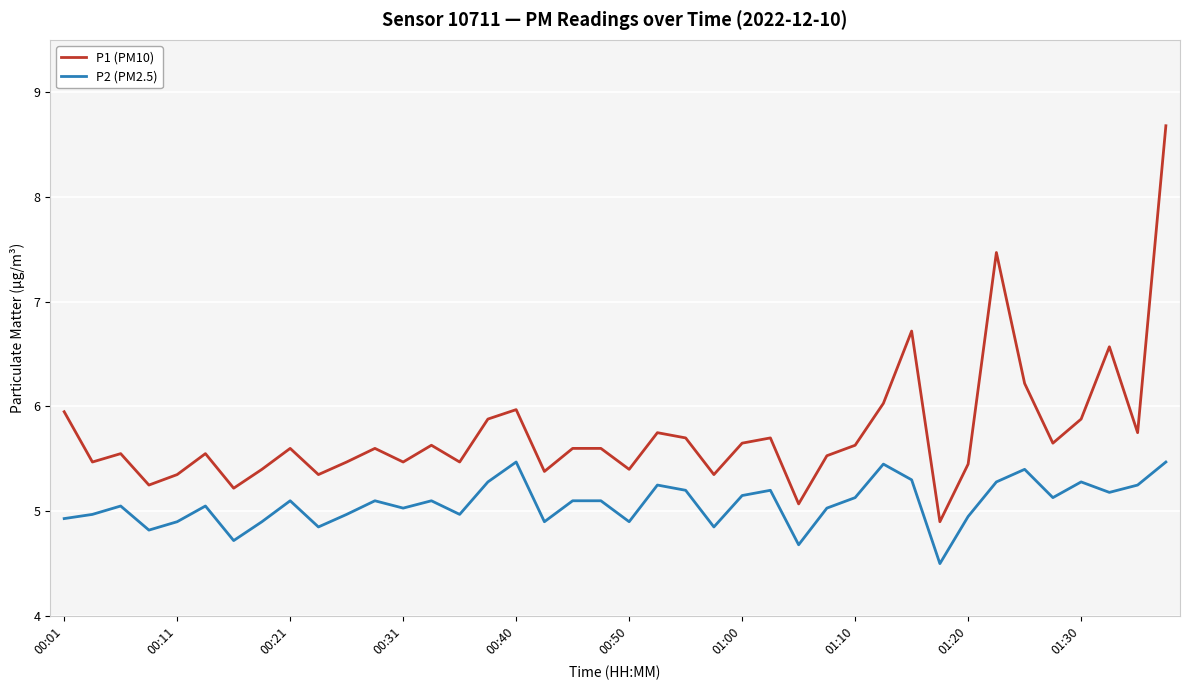

What is the lowest value of the P1 (PM10) series?

4.9